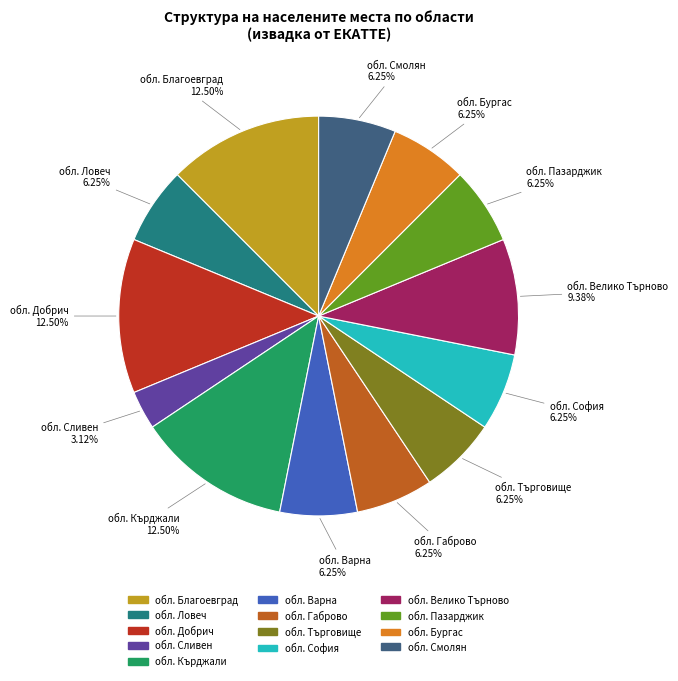

How many slices are in this pie chart?

13